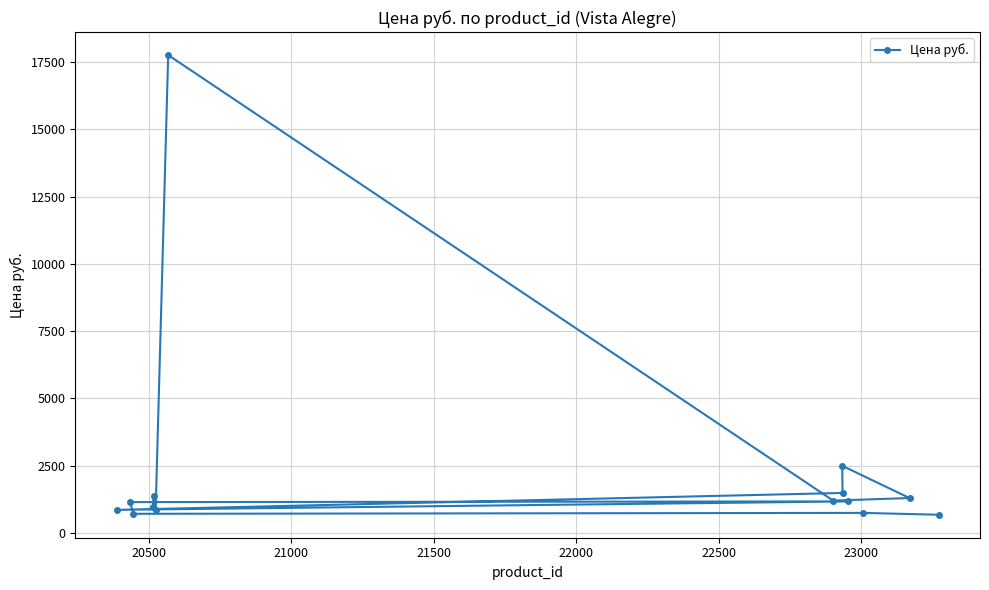

What is the minimum value shown in the chart?

671